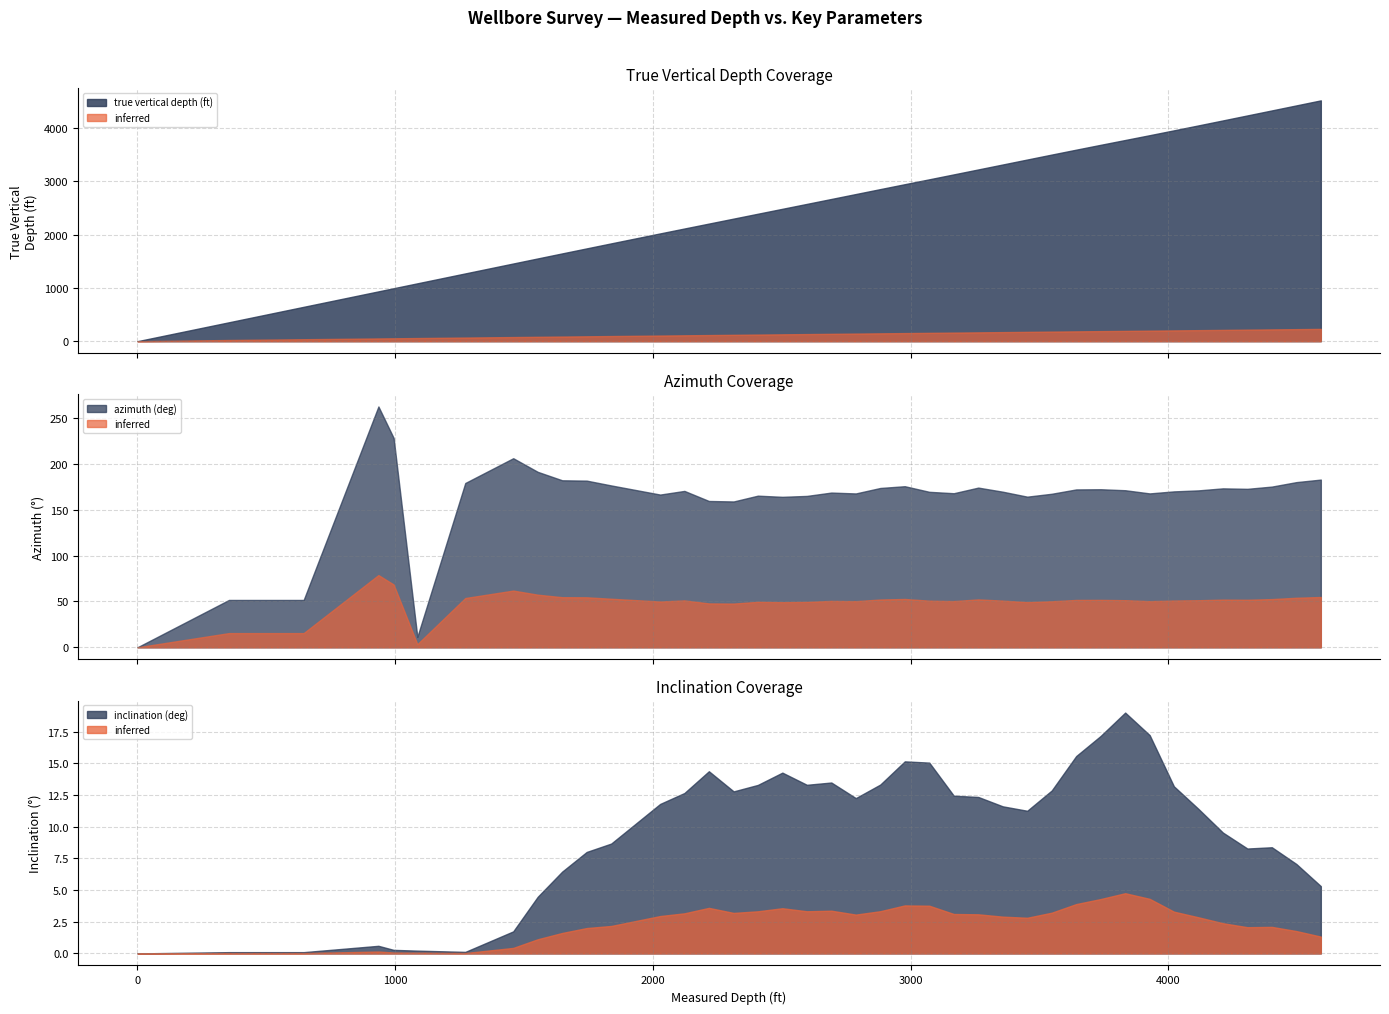

What is the sum of the true vertical depth (ft) values at 3072 and 3642?

6631.5